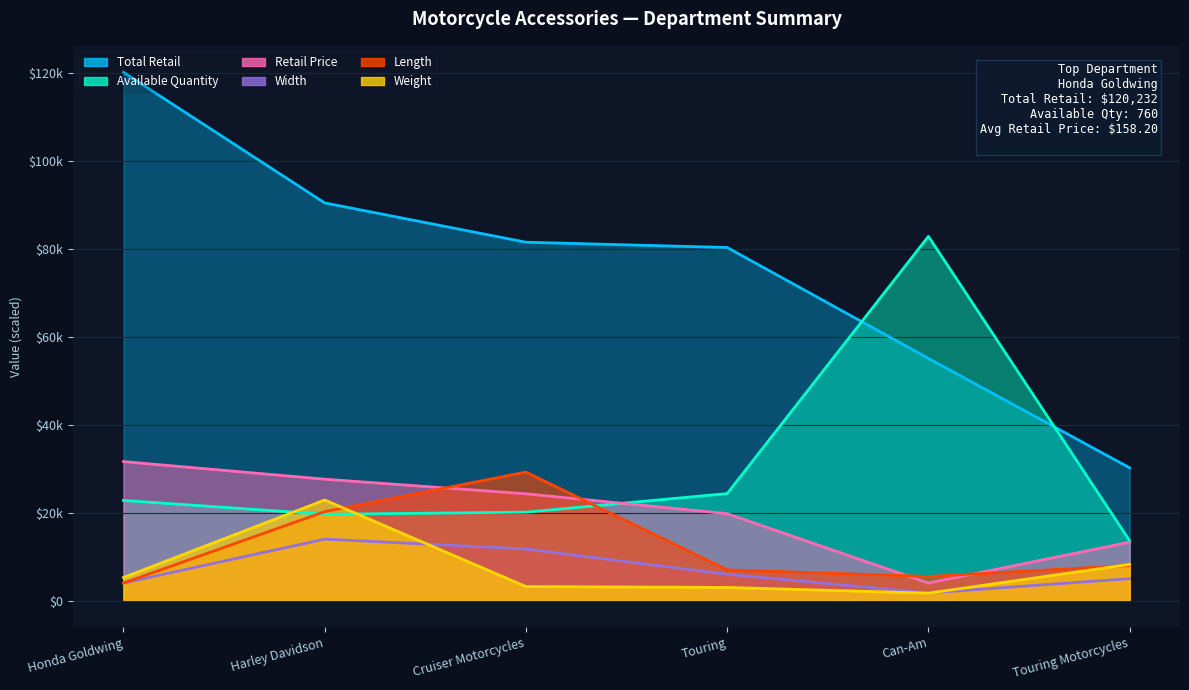

How many series are shown in this chart?

6